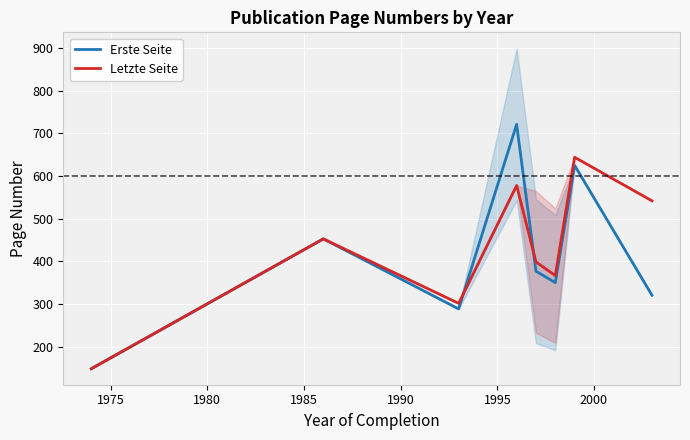

What is the highest value of the Erste Seite series?

721.0